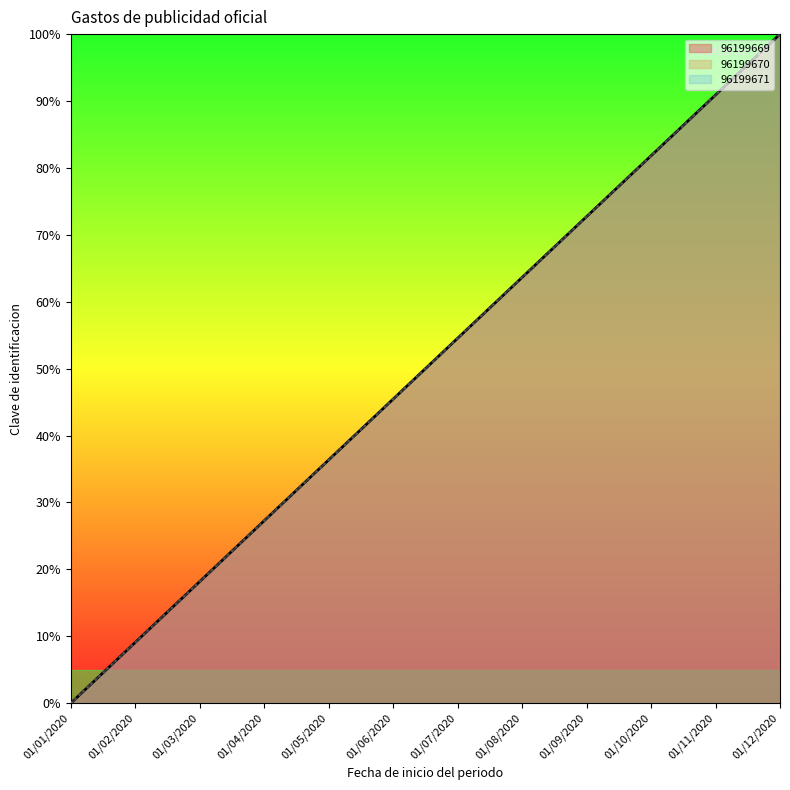

What is the average value of the 96199670 series?

50.0